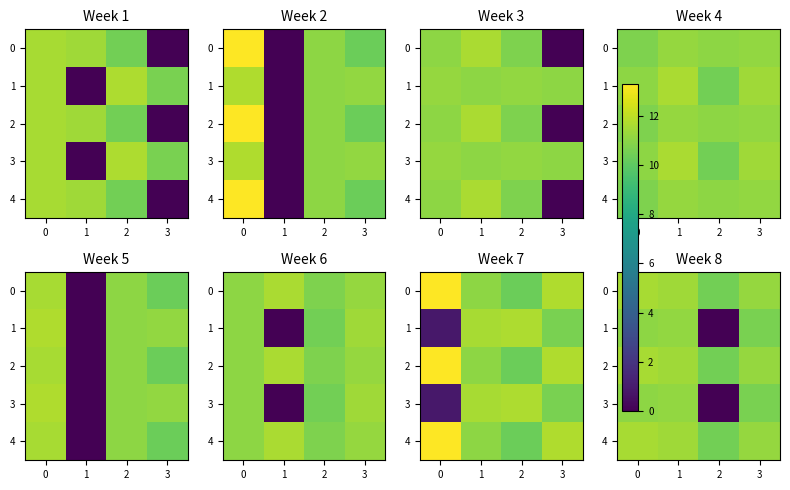

Rank the series by their maximum value, from lowest to highest.

1, 3, 0, 2, 4